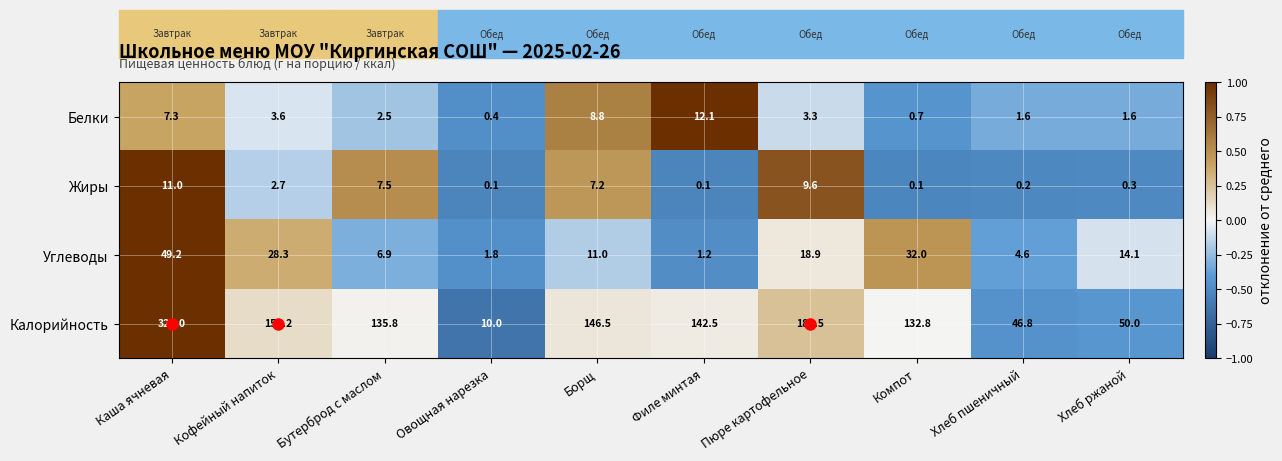

What is the difference between the highest and lowest values at Филе минтая?

142.4